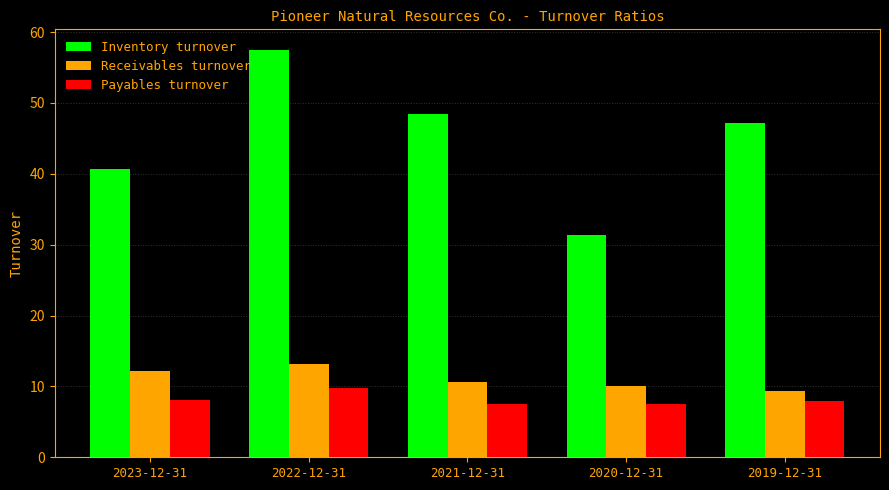

What is the greatest value displayed?

57.5